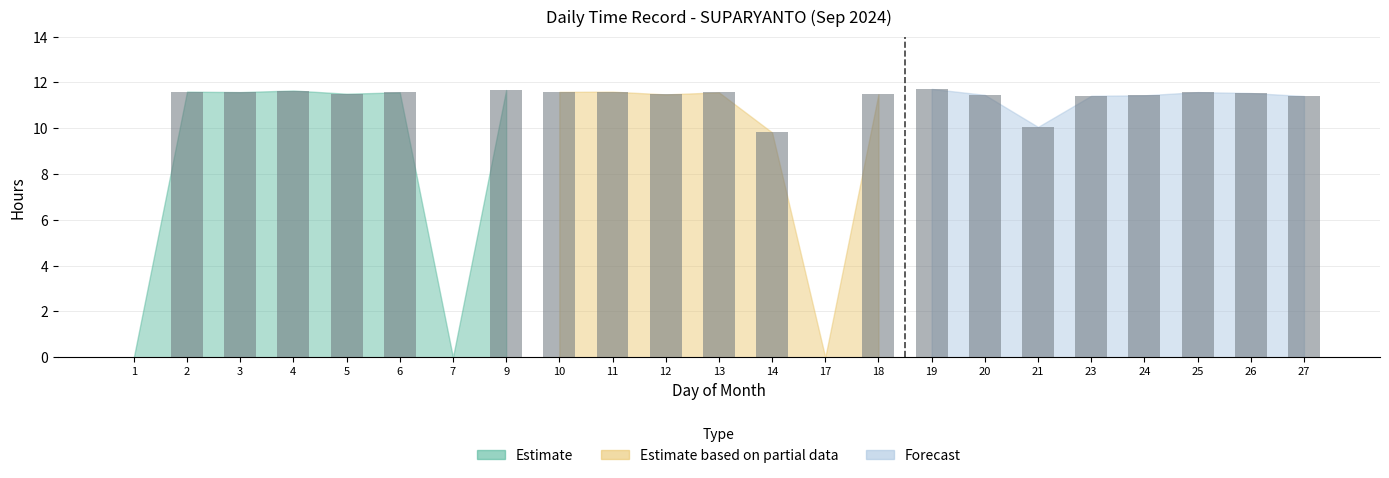

Count the number of values greater than 11.

18